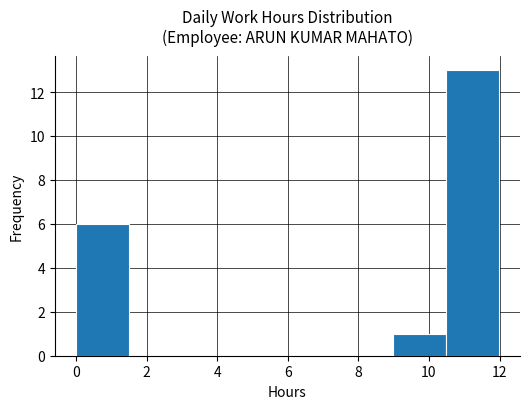

How tall is the bar that spans 9.0 to 10.4 on the x-axis? Neither the bar edges nor the heights are printed on the chart, so give them approximately, as read against the axes.

1